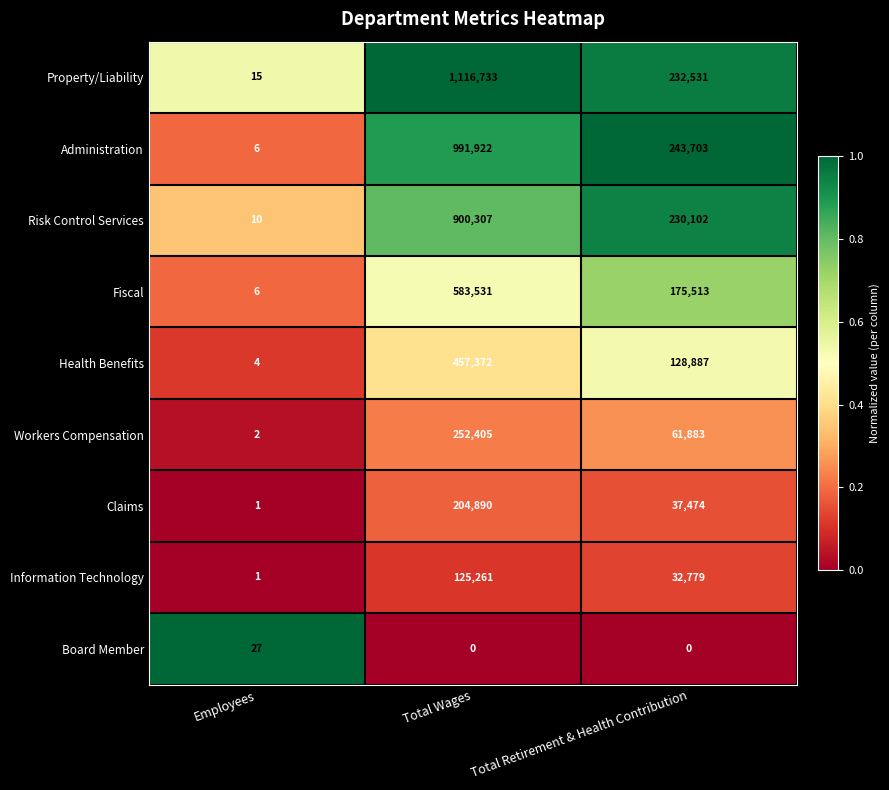

At which label does Workers Compensation first exceed 61883?

Total Wages